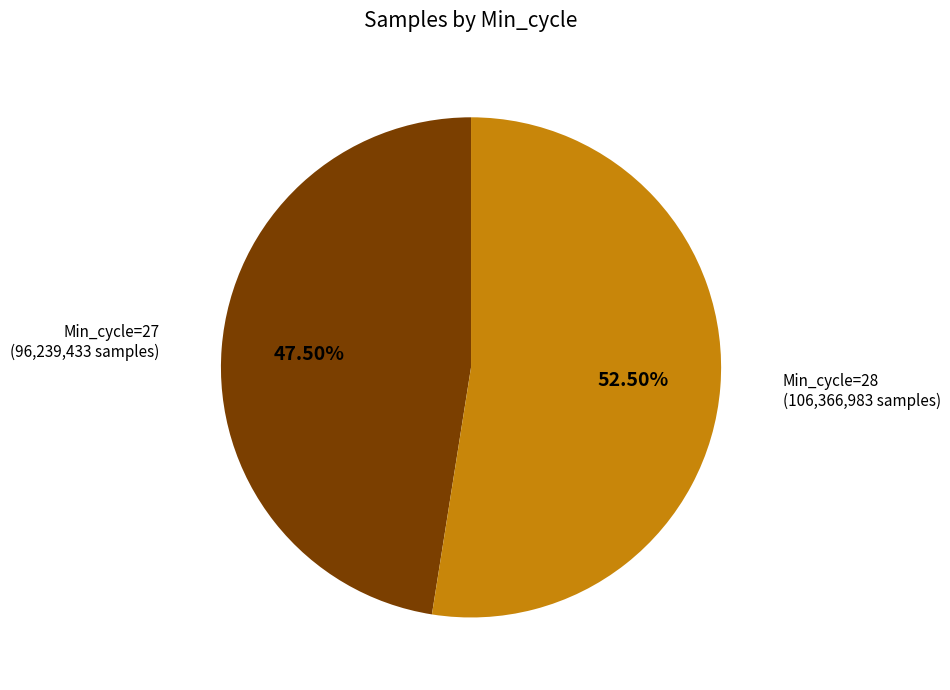

How many segments does this pie chart have?

2